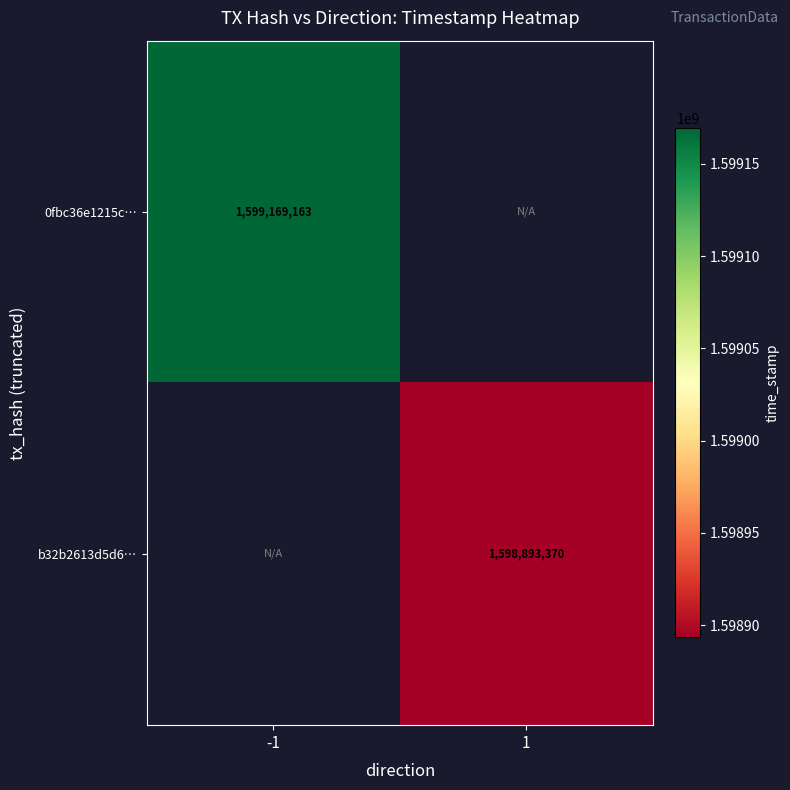

True or false: 0fbc36e1215c… has a value of 1599169163 at -1.

True